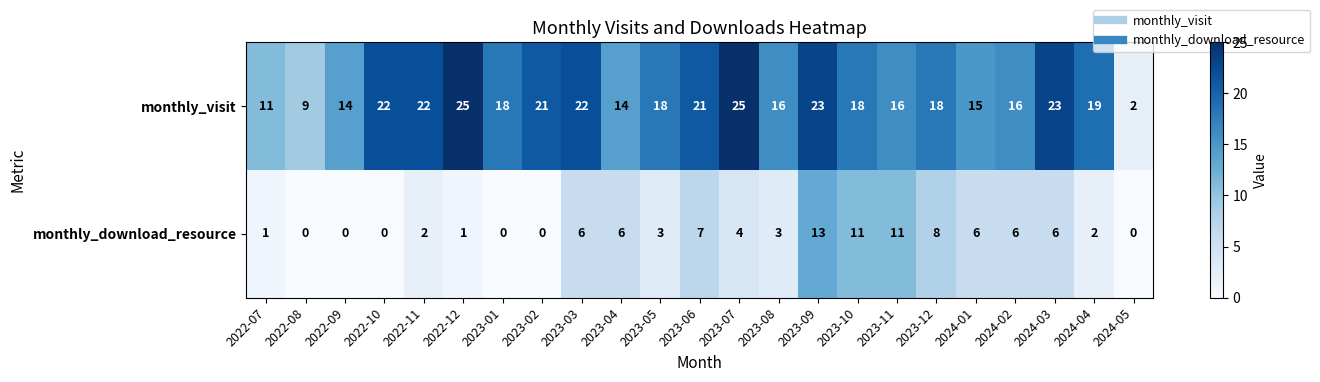

What is the difference between the highest and lowest values at 2023-07?

21